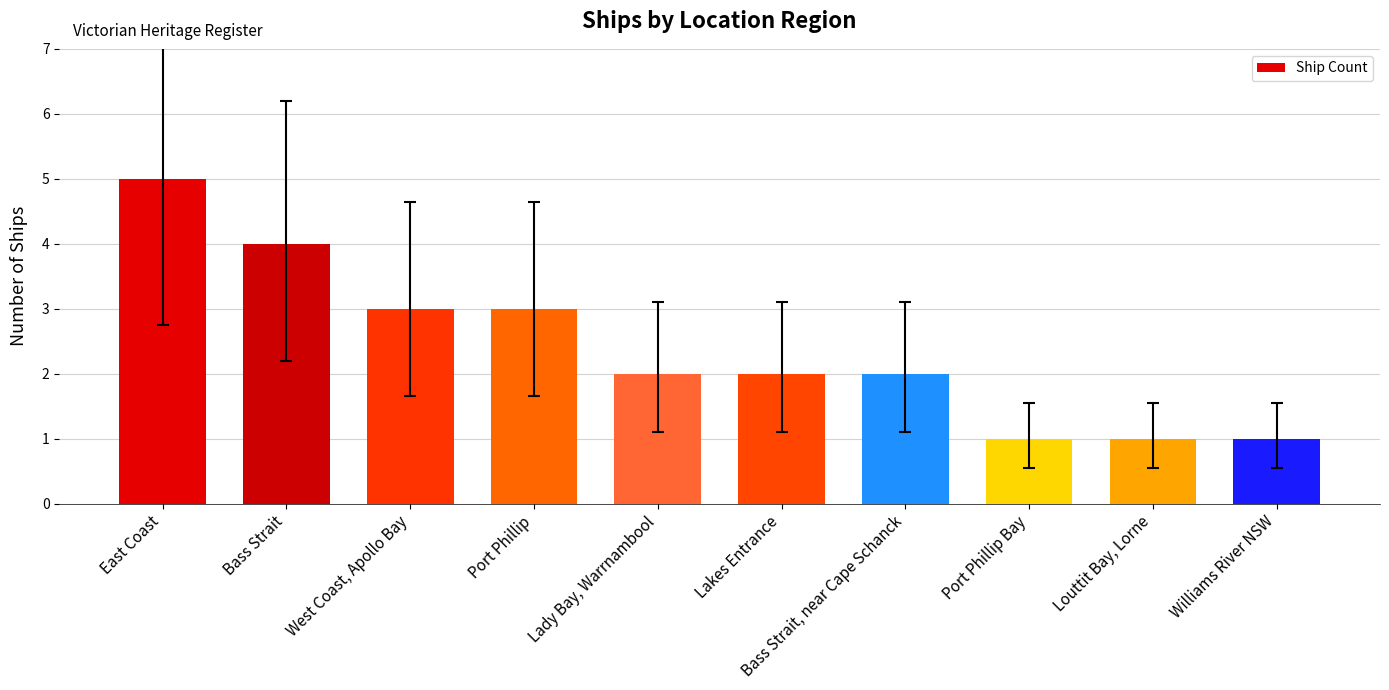

What is the sum of the values at Bass Strait and Bass Strait, near Cape Schanck?

6